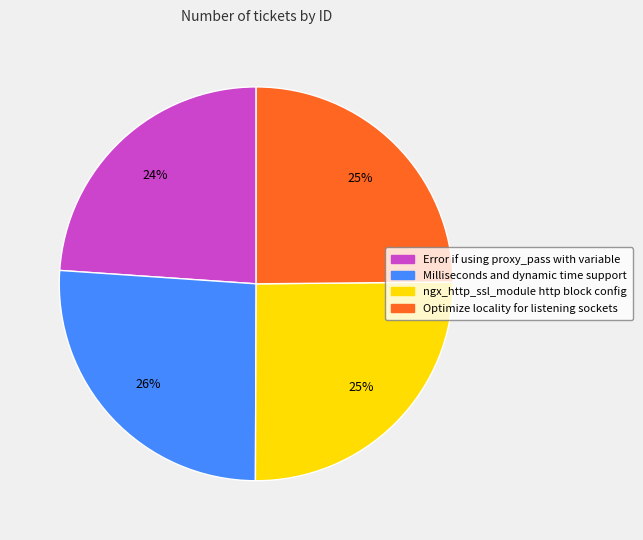

Do ngx_http_ssl_module http block config and Error if using proxy_pass with variable together represent more than half of the pie?

No